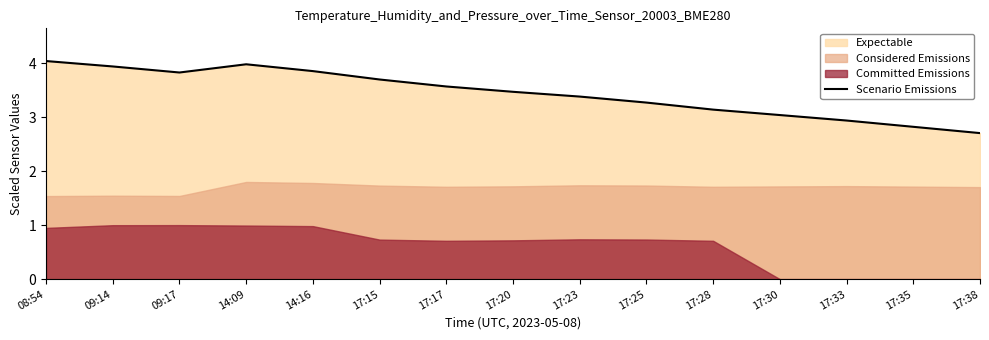

Reading left to right, transcribe all the data shown in this chart.

4.0	3.9	3.8	4.0	3.9	3.7	3.6	3.5	3.4	3.3	3.1	3.0	2.9	2.8	2.7